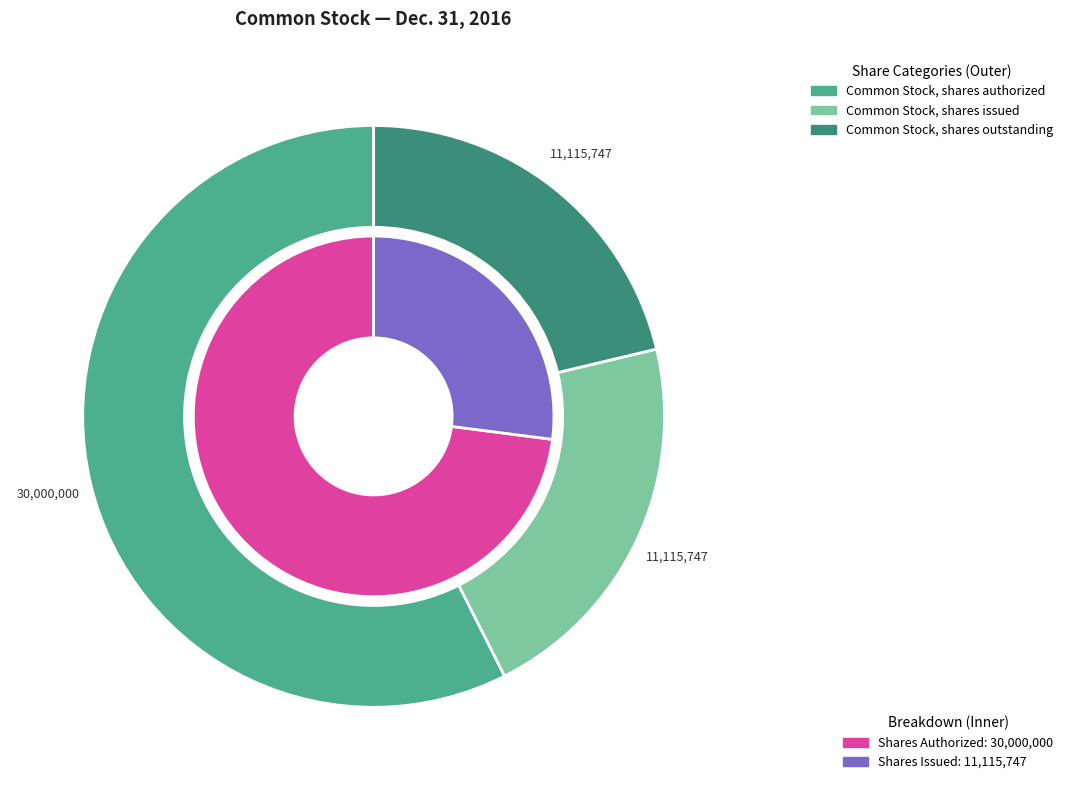

Approximately how many times larger is the value at Common Stock, shares authorized compared to Common Stock, shares outstanding?

2.7